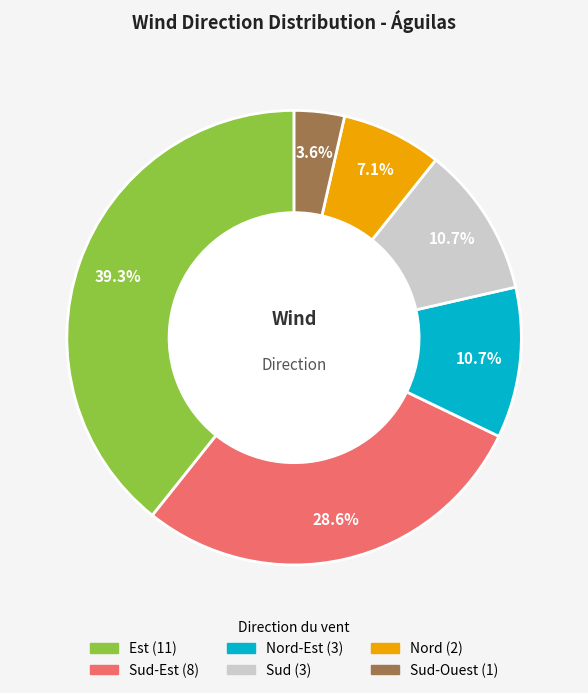

Does any single category account for the majority?

No